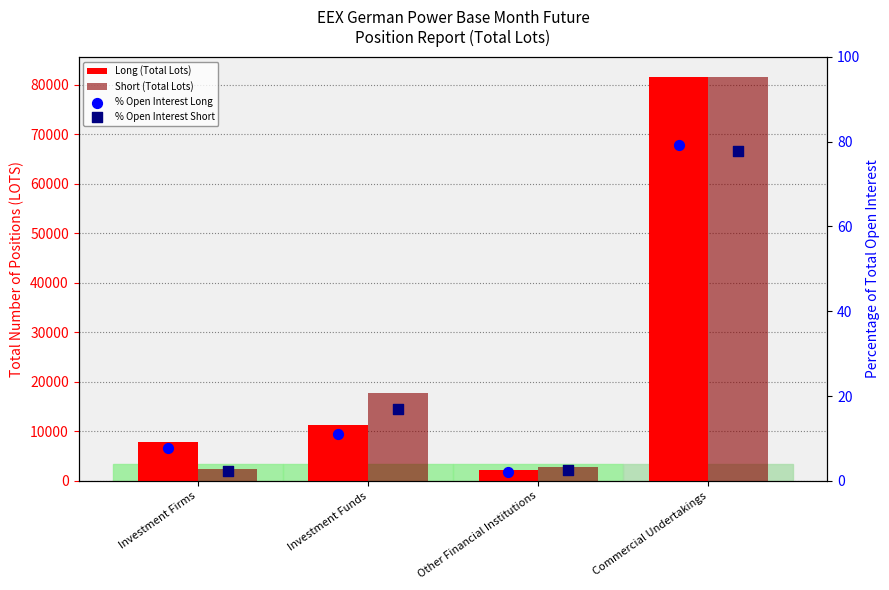

Which series has the largest Y range (max minus min)?

Long (Total Lots)